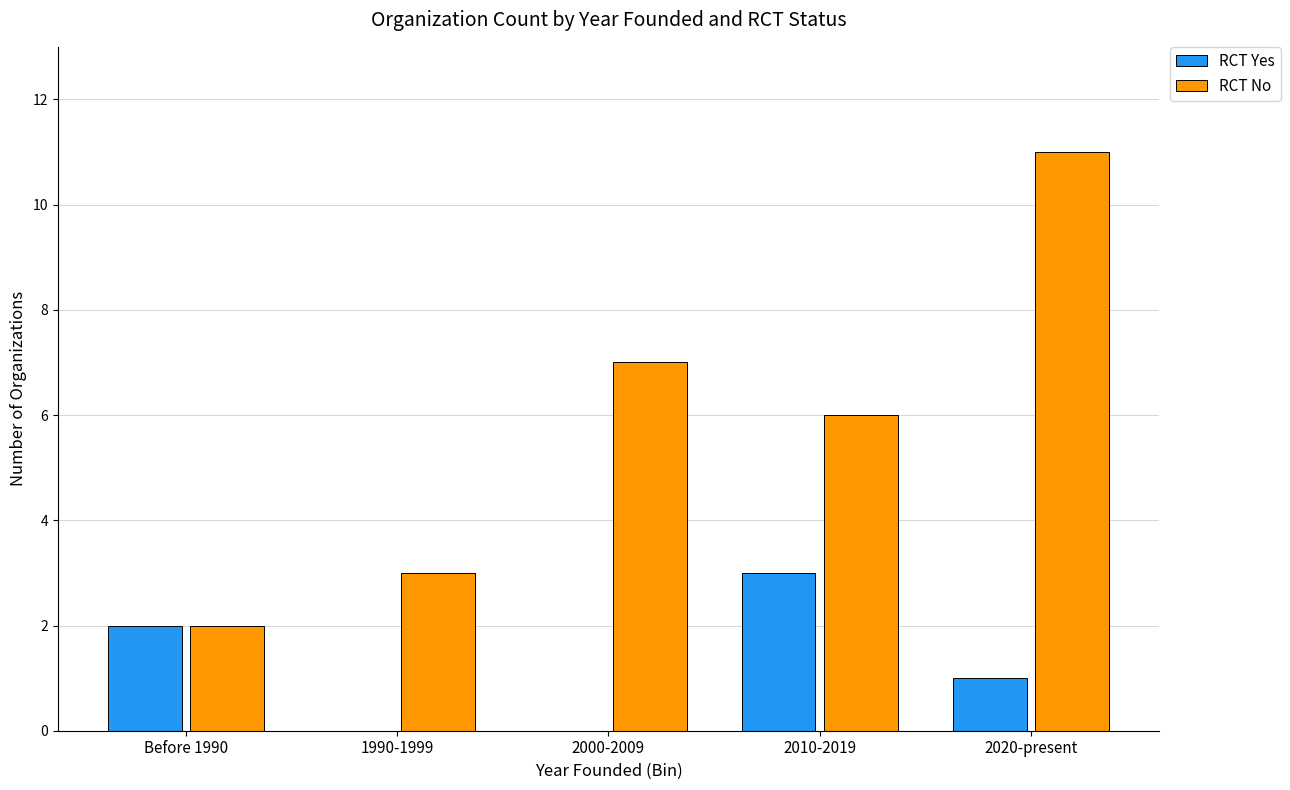

Where does the RCT Yes series first go above 1?

Before 1990